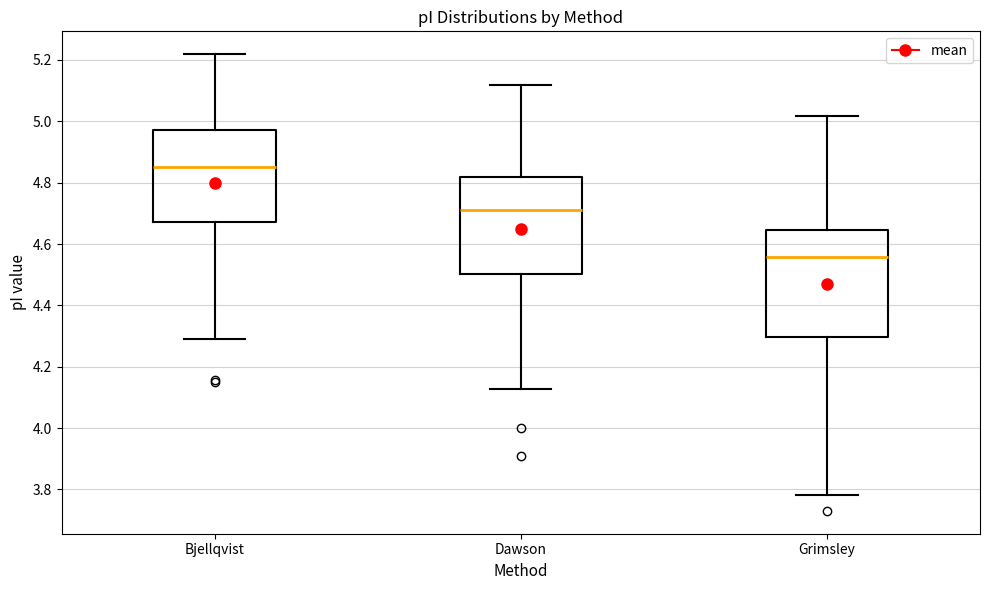

Reading left to right, transcribe this box plot: for each box, give where its median line is, the range the box spans, and where its two whiskers end, as read against the y-axis. The values are not printed on the chart, so give them approximately, as read against the axis.

Bjellqvist: median 4.86, box 4.68 to 4.98, whiskers 4.30 to 5.22
Dawson: median 4.72, box 4.50 to 4.82, whiskers 4.12 to 5.12
Grimsley: median 4.56, box 4.30 to 4.64, whiskers 3.78 to 5.02